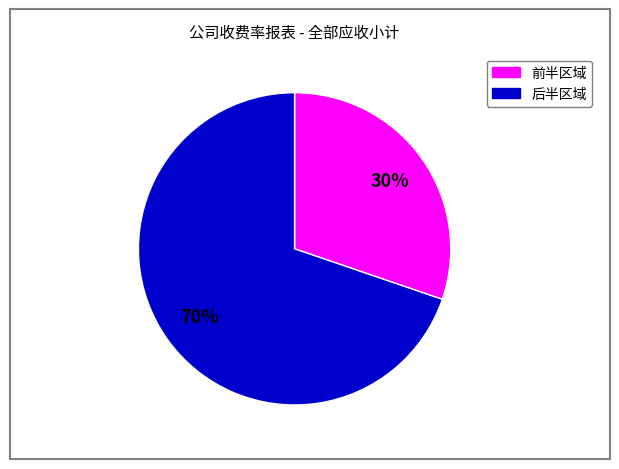

To the nearest percent, what is the difference between the largest and smallest slice percentages?

40%